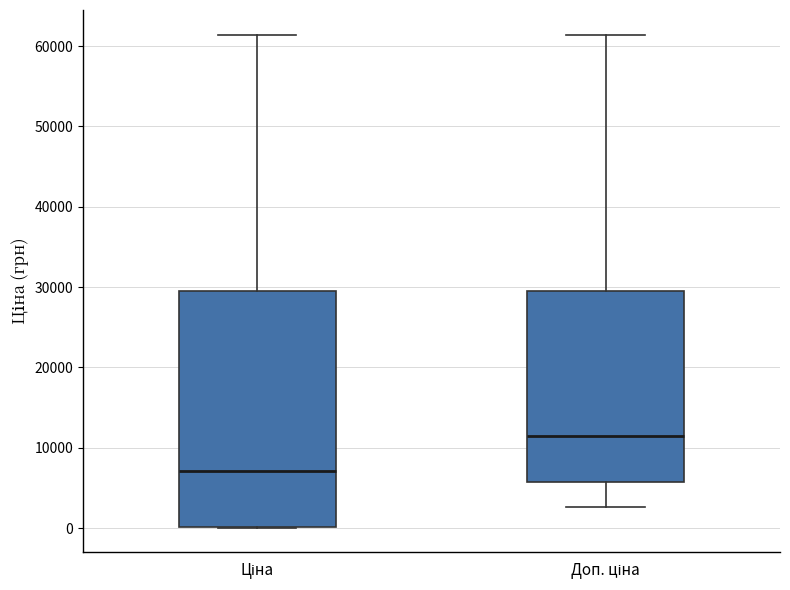

Reading left to right, read every box against the y-axis: the position of its median line, the range the box covers, and the ends of its whiskers. The values are not printed on the chart, so give them approximately, as read against the axis.

Ціна: median 7000, box 0 to 29000, whiskers 0 to 61000
Доп. ціна: median 11000, box 6000 to 29000, whiskers 3000 to 61000